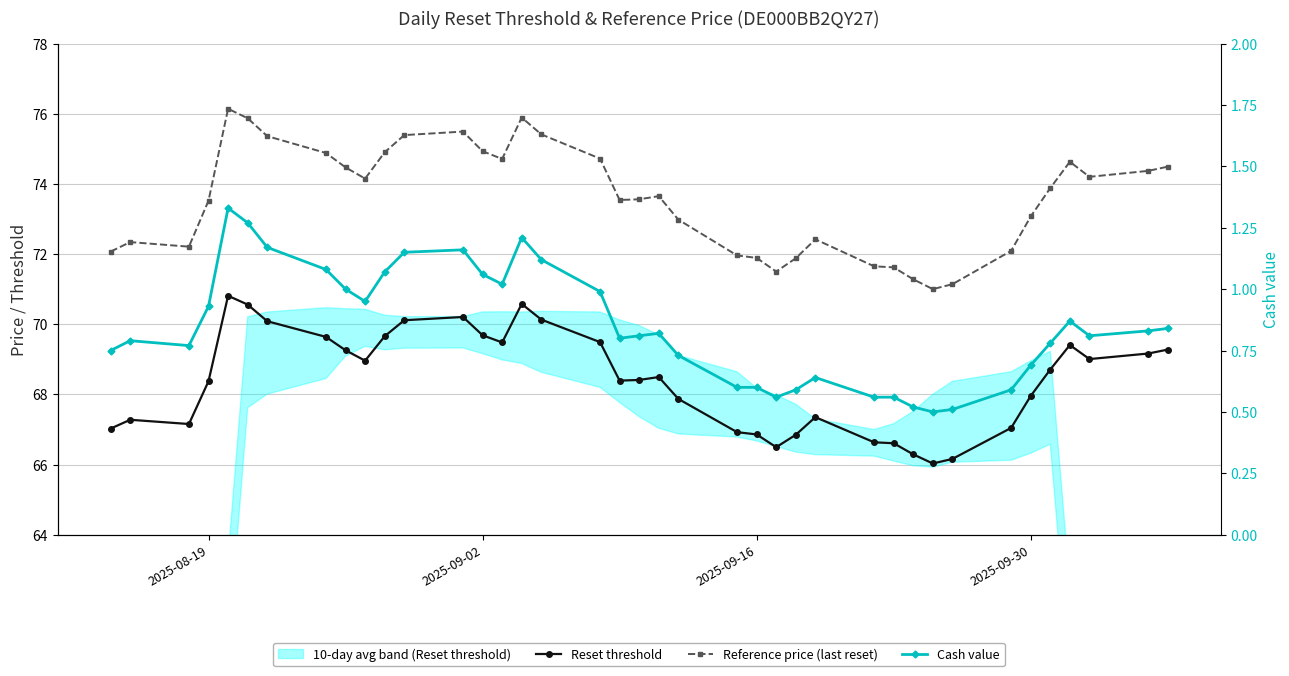

At how many categories does at least one series exceed 19?

39